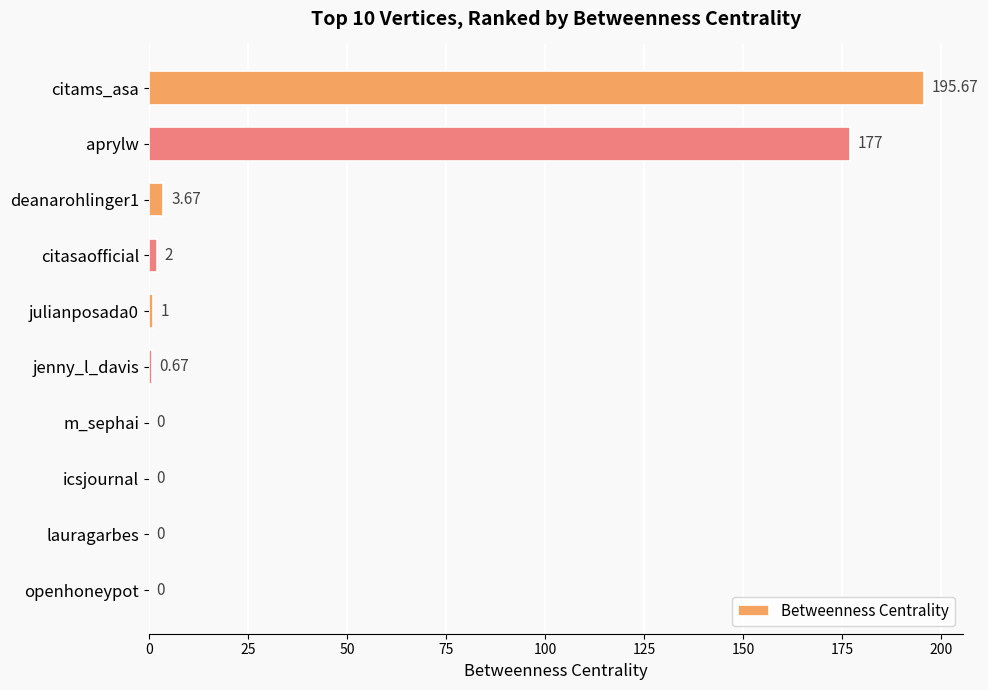

What is the sum of all values?

380.0